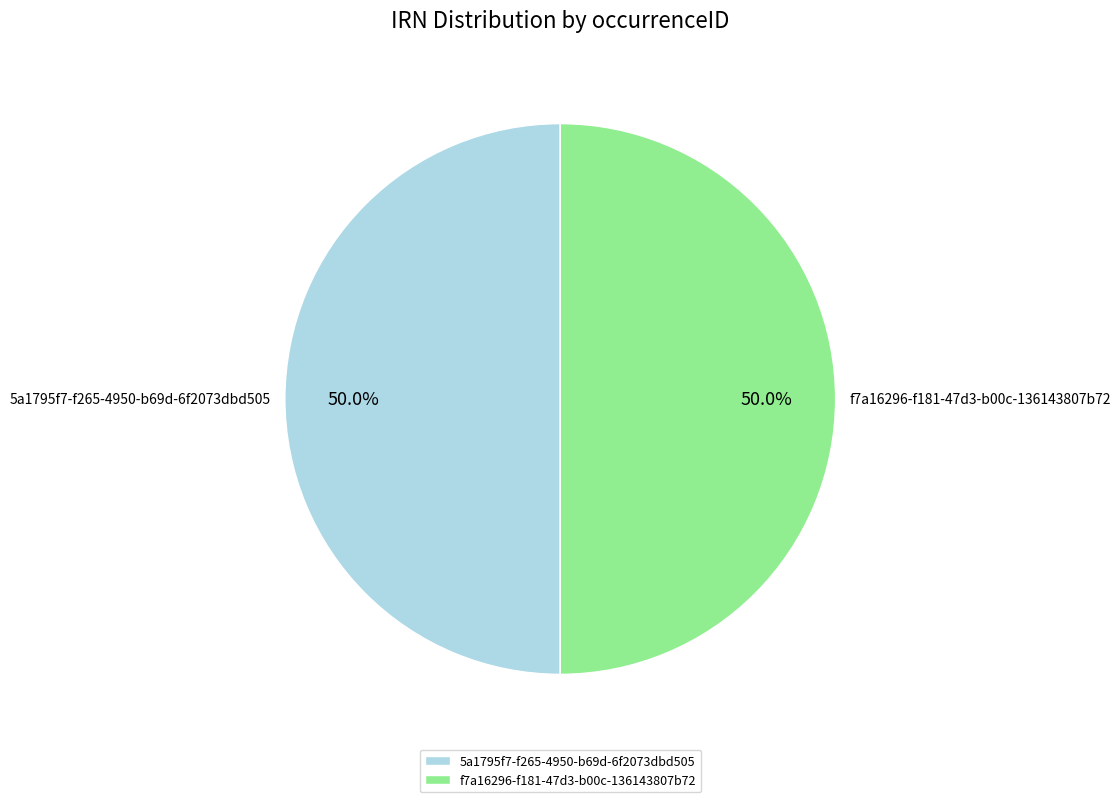

What is the ratio of the value at 5a1795f7-f265-4950-b69d-6f2073dbd505 to the value at f7a16296-f181-47d3-b00c-136143807b72?

1.0